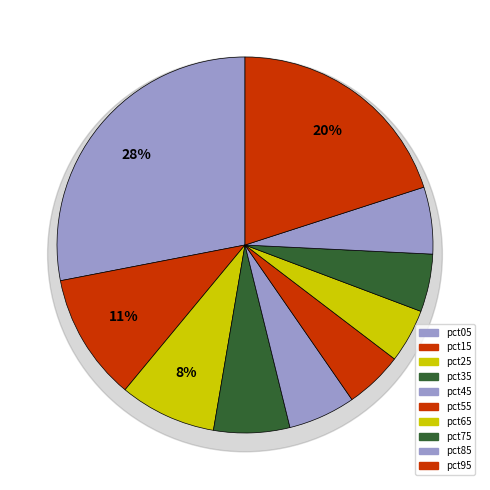

What percentage is NOT represented by pct55?

95.0%